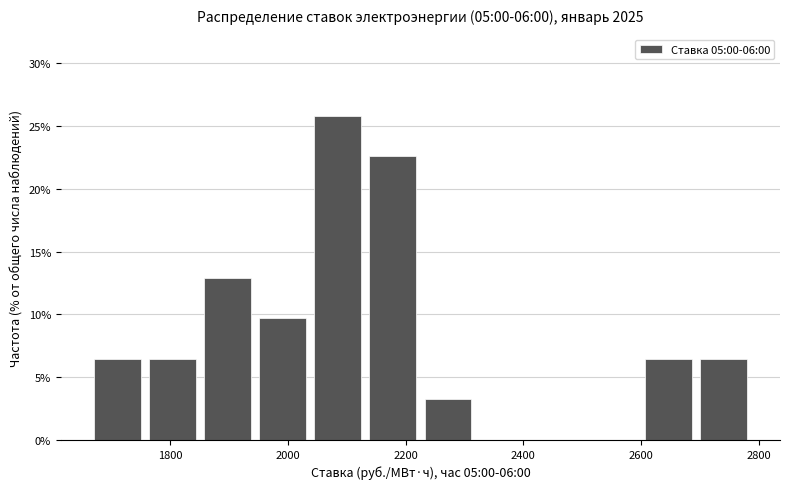

What is the height of the bar covering 2600 to 2700 on the x-axis? Neither the bar edges nor the heights are printed on the chart, so give them approximately, as read against the axes.

6.5